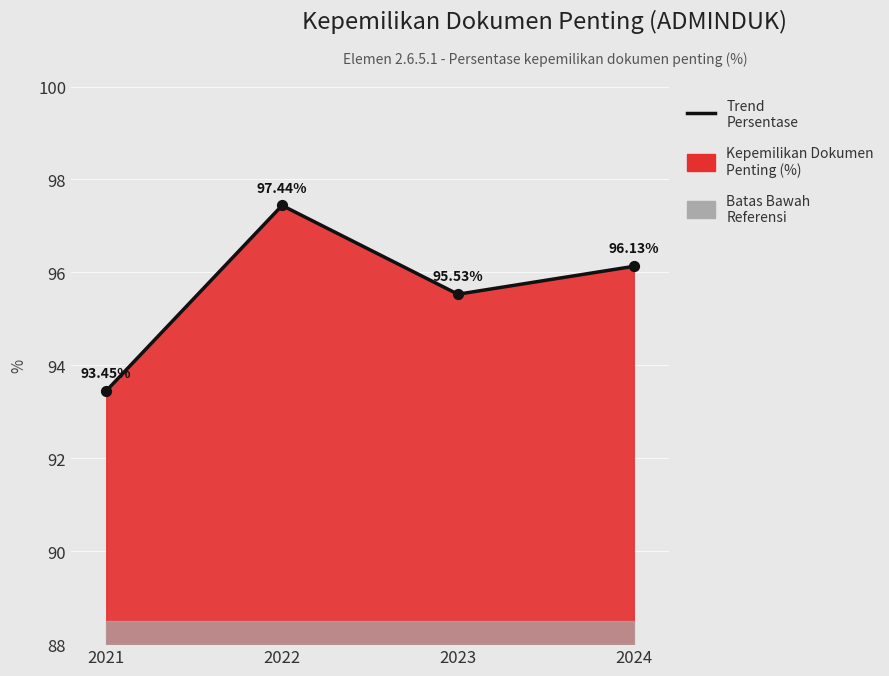

Which has a higher value, 2021 or 2022?

2022